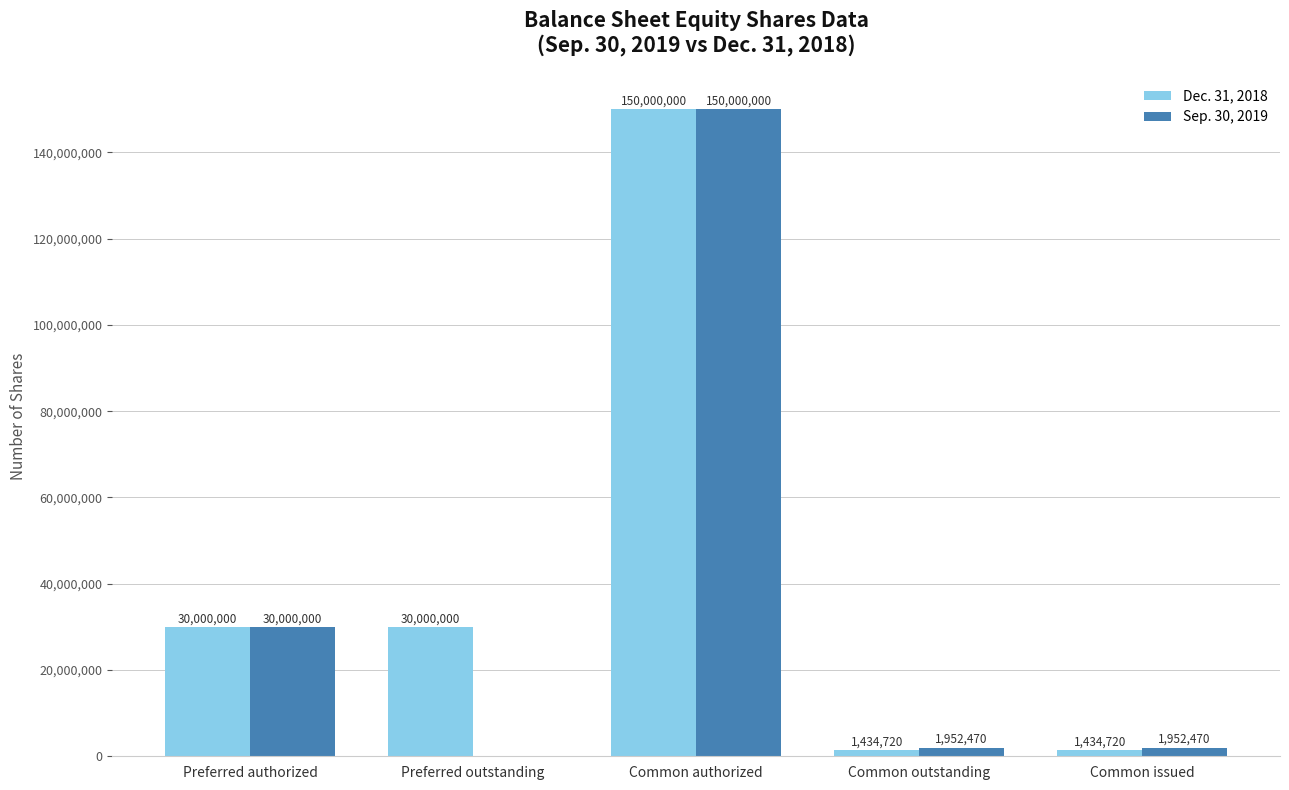

At which label does Sep. 30, 2019 first exceed 1952470?

Preferred authorized